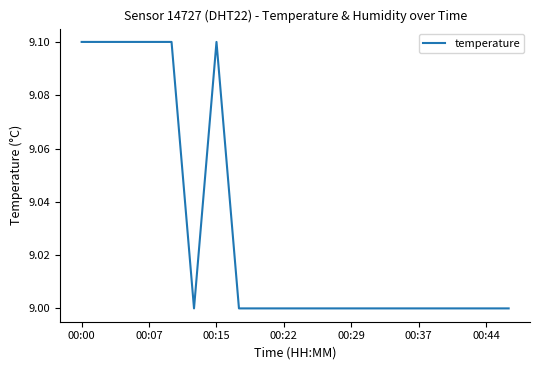

What is the greatest value displayed?

9.1